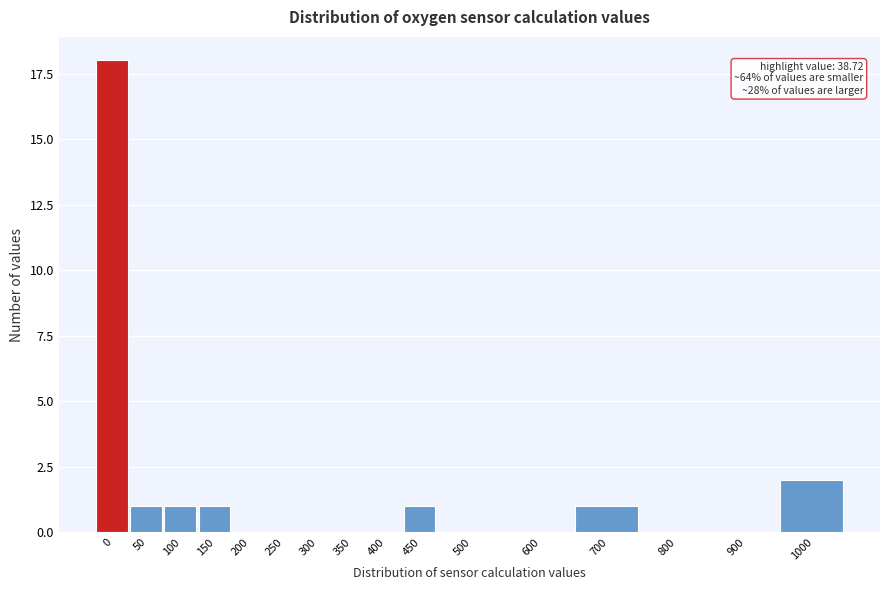

Reading right to left, extract all data points from this chart.

1000=2	900=0	800=0	700=1	600=0	500=0	450=1	400=0	350=0	300=0	250=0	200=0	150=1	100=1	50=1	0=18